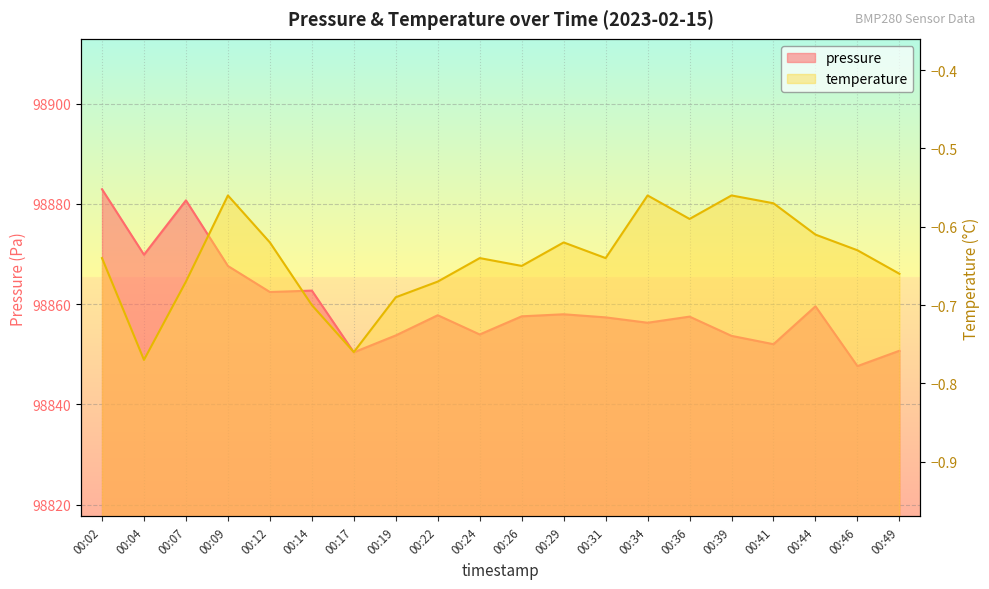

How many lines are shown in the chart?

2